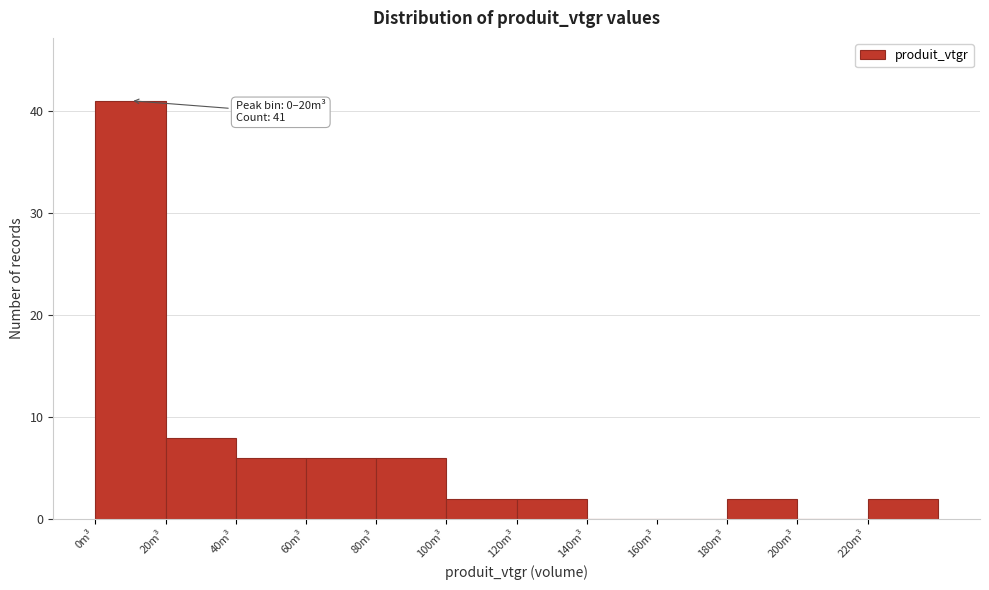

Over which range of the x-axis is the bar tallest?

0 to 20